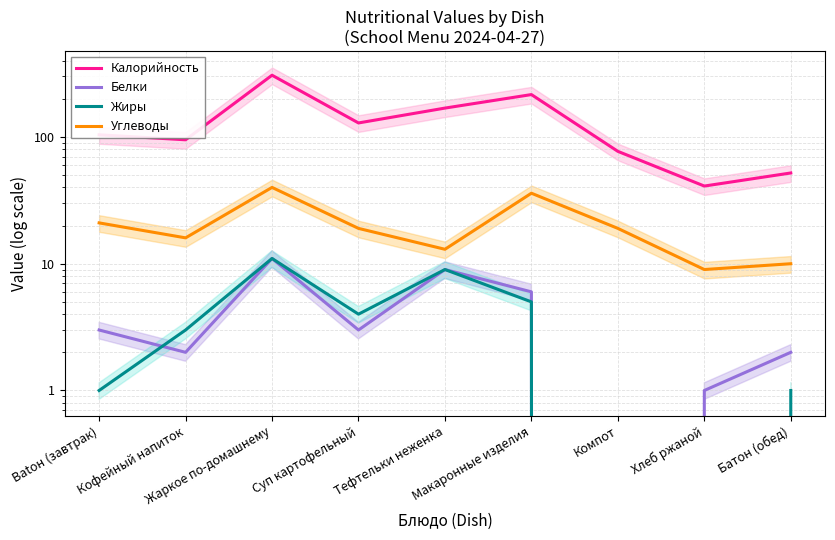

At which label is Белки closest to 5?

Макаронные изделия